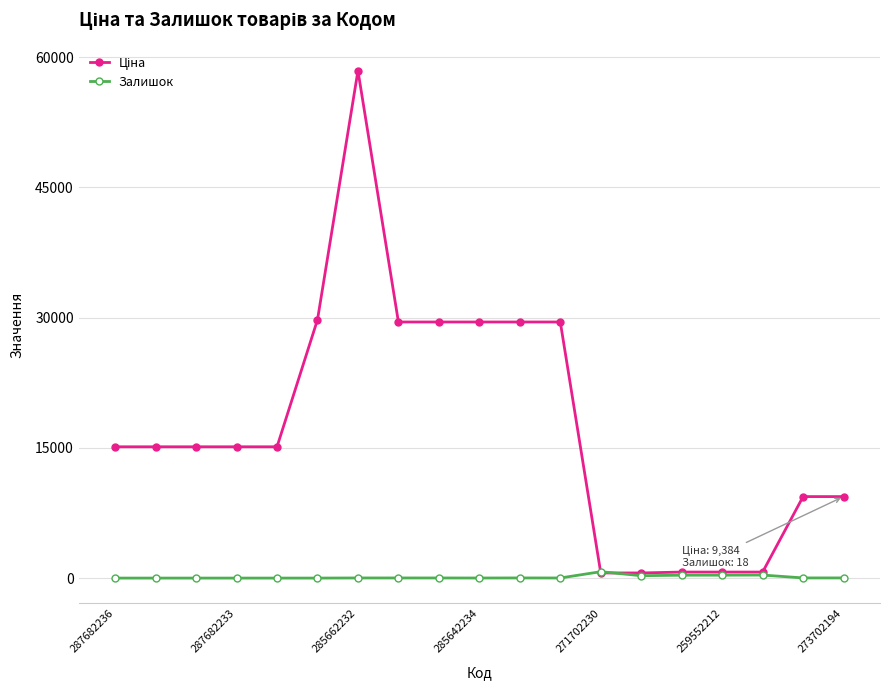

True or false: Залишок has more than 0 interior local peaks.

True